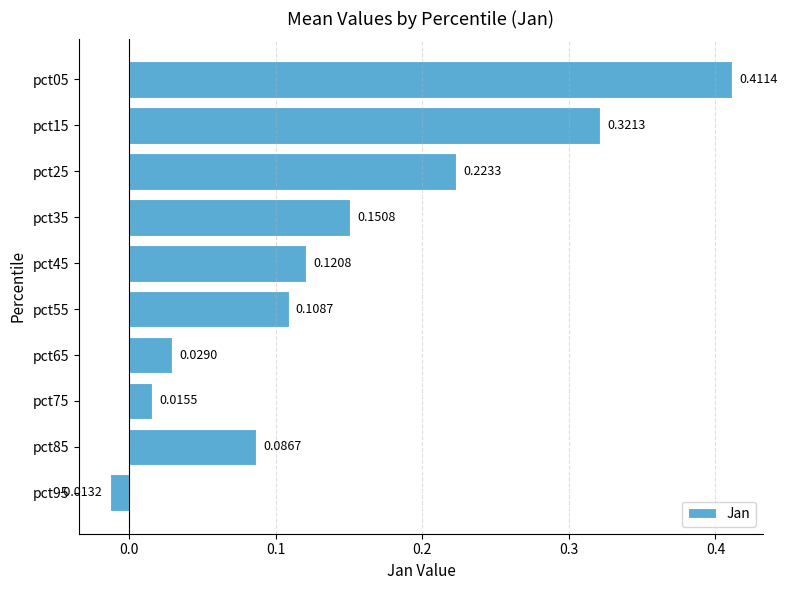

Rank the categories by value from lowest to highest.

pct95, pct75, pct65, pct85, pct55, pct45, pct35, pct25, pct15, pct05